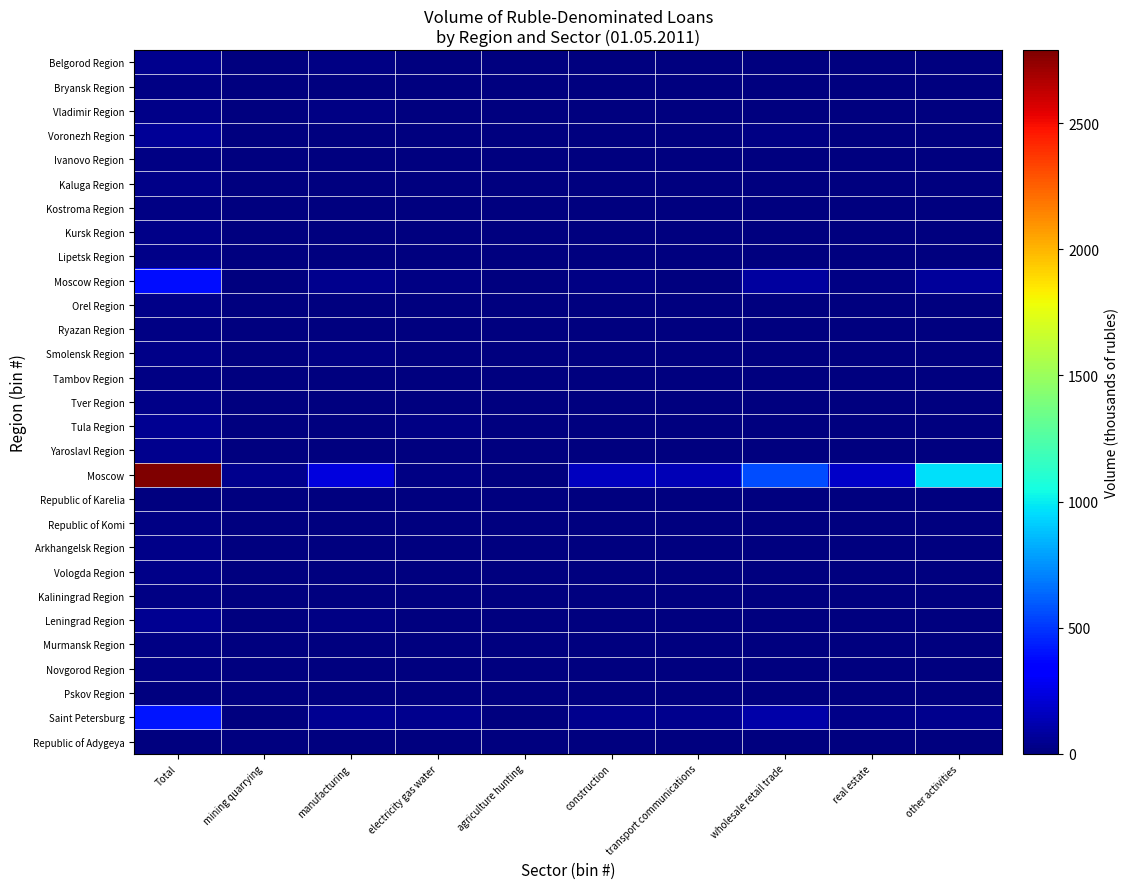

Reading left to right, what are all the values shown in this chart?

Belgorod Region: Total=40.2	mining quarrying=0.2	manufacturing=16.2	electricity gas water=0.1	agriculture hunting=9.0	construction=2.3	transport communications=0.4	wholesale retail trade=5.2	real estate=0.7	other activities=1.6
Bryansk Region: Total=14.6	mining quarrying=0.0	manufacturing=2.8	electricity gas water=1.8	agriculture hunting=1.8	construction=0.2	transport communications=0.1	wholesale retail trade=2.2	real estate=0.2	other activities=0.2
Vladimir Region: Total=30.7	mining quarrying=0.0	manufacturing=13.5	electricity gas water=2.7	agriculture hunting=1.6	construction=0.6	transport communications=0.7	wholesale retail trade=3.0	real estate=0.5	other activities=2.7
Voronezh Region: Total=54.7	mining quarrying=0.0	manufacturing=10.2	electricity gas water=0.2	agriculture hunting=8.0	construction=1.1	transport communications=1.2	wholesale retail trade=18.2	real estate=4.2	other activities=3.2
Ivanovo Region: Total=14.9	mining quarrying=0.0	manufacturing=3.2	electricity gas water=1.1	agriculture hunting=0.4	construction=0.6	transport communications=0.2	wholesale retail trade=4.0	real estate=0.7	other activities=0.7
Kaluga Region: Total=22.5	mining quarrying=0.0	manufacturing=7.0	electricity gas water=0.2	agriculture hunting=0.6	construction=2.1	transport communications=0.2	wholesale retail trade=3.9	real estate=2.8	other activities=0.8
Kostroma Region: Total=12.1	mining quarrying=0.0	manufacturing=2.9	electricity gas water=0.6	agriculture hunting=0.4	construction=0.2	transport communications=0.1	wholesale retail trade=3.6	real estate=0.1	other activities=1.4
Kursk Region: Total=31.1	mining quarrying=0.0	manufacturing=6.4	electricity gas water=1.2	agriculture hunting=5.9	construction=0.4	transport communications=0.3	wholesale retail trade=8.9	real estate=0.9	other activities=1.1
Lipetsk Region: Total=26.2	mining quarrying=0.0	manufacturing=3.8	electricity gas water=0.3	agriculture hunting=5.1	construction=1.1	transport communications=0.3	wholesale retail trade=7.8	real estate=0.7	other activities=3.2
Moscow Region: Total=383.3	mining quarrying=0.2	manufacturing=39.8	electricity gas water=16.7	agriculture hunting=1.7	construction=17.1	transport communications=7.7	wholesale retail trade=85.1	real estate=19.3	other activities=65.6
Orel Region: Total=27.0	mining quarrying=0.0	manufacturing=3.0	electricity gas water=0.6	agriculture hunting=3.9	construction=6.8	transport communications=0.1	wholesale retail trade=9.9	real estate=0.1	other activities=0.4
Ryazan Region: Total=18.1	mining quarrying=0.0	manufacturing=5.9	electricity gas water=0.3	agriculture hunting=2.1	construction=0.6	transport communications=0.3	wholesale retail trade=4.9	real estate=0.3	other activities=0.4
Smolensk Region: Total=26.0	mining quarrying=0.0	manufacturing=11.2	electricity gas water=0.3	agriculture hunting=1.5	construction=1.0	transport communications=0.3	wholesale retail trade=6.2	real estate=0.7	other activities=1.3
Tambov Region: Total=20.9	mining quarrying=0.0	manufacturing=3.6	electricity gas water=1.4	agriculture hunting=4.6	construction=0.3	transport communications=0.2	wholesale retail trade=8.3	real estate=0.4	other activities=0.2
Tver Region: Total=25.0	mining quarrying=0.0	manufacturing=10.7	electricity gas water=0.1	agriculture hunting=1.1	construction=0.3	transport communications=0.7	wholesale retail trade=7.2	real estate=0.6	other activities=0.6
Tula Region: Total=53.2	mining quarrying=0.1	manufacturing=8.9	electricity gas water=14.2	agriculture hunting=2.0	construction=2.3	transport communications=0.5	wholesale retail trade=8.6	real estate=1.1	other activities=2.5
Yaroslavl Region: Total=40.6	mining quarrying=0.0	manufacturing=7.5	electricity gas water=6.5	agriculture hunting=1.1	construction=0.8	transport communications=1.2	wholesale retail trade=7.4	real estate=0.7	other activities=2.9
Moscow: Total=2789.9	mining quarrying=40.1	manufacturing=229.3	electricity gas water=13.7	agriculture hunting=7.7	construction=152.7	transport communications=130.8	wholesale retail trade=558.5	real estate=180.6	other activities=964.8
Republic of Karelia: Total=10.3	mining quarrying=0.2	manufacturing=2.8	electricity gas water=1.7	agriculture hunting=0.3	construction=0.1	transport communications=0.1	wholesale retail trade=1.7	real estate=0.7	other activities=0.5
Republic of Komi: Total=12.4	mining quarrying=0.2	manufacturing=0.8	electricity gas water=0.2	agriculture hunting=0.3	construction=0.9	transport communications=0.9	wholesale retail trade=3.3	real estate=0.9	other activities=0.5
Arkhangelsk Region: Total=27.2	mining quarrying=5.5	manufacturing=4.0	electricity gas water=0.8	agriculture hunting=0.8	construction=0.6	transport communications=0.5	wholesale retail trade=3.9	real estate=0.4	other activities=2.1
Vologda Region: Total=28.0	mining quarrying=0.0	manufacturing=5.9	electricity gas water=0.9	agriculture hunting=2.2	construction=1.2	transport communications=0.3	wholesale retail trade=6.1	real estate=0.6	other activities=1.7
Kaliningrad Region: Total=21.0	mining quarrying=0.2	manufacturing=3.2	electricity gas water=1.3	agriculture hunting=1.3	construction=0.8	transport communications=0.3	wholesale retail trade=7.4	real estate=0.4	other activities=2.5
Leningrad Region: Total=46.1	mining quarrying=0.3	manufacturing=12.4	electricity gas water=0.7	agriculture hunting=6.2	construction=5.4	transport communications=0.3	wholesale retail trade=9.2	real estate=1.0	other activities=2.8
Murmansk Region: Total=15.8	mining quarrying=0.5	manufacturing=0.7	electricity gas water=2.2	agriculture hunting=0.4	construction=0.2	transport communications=0.2	wholesale retail trade=5.1	real estate=0.4	other activities=1.2
Novgorod Region: Total=11.4	mining quarrying=0.0	manufacturing=1.8	electricity gas water=1.4	agriculture hunting=1.5	construction=0.3	transport communications=0.2	wholesale retail trade=2.2	real estate=0.1	other activities=0.3
Pskov Region: Total=8.4	mining quarrying=0.0	manufacturing=2.3	electricity gas water=0.7	agriculture hunting=1.8	construction=0.2	transport communications=0.5	wholesale retail trade=1.6	real estate=0.1	other activities=0.1
Saint Petersburg: Total=410.9	mining quarrying=0.3	manufacturing=47.0	electricity gas water=40.3	agriculture hunting=0.8	construction=35.6	transport communications=38.4	wholesale retail trade=102.8	real estate=28.1	other activities=35.6
Republic of Adygeya: Total=3.9	mining quarrying=0.0	manufacturing=1.2	electricity gas water=0.0	agriculture hunting=0.6	construction=0.6	transport communications=0.0	wholesale retail trade=0.5	real estate=0.0	other activities=0.1